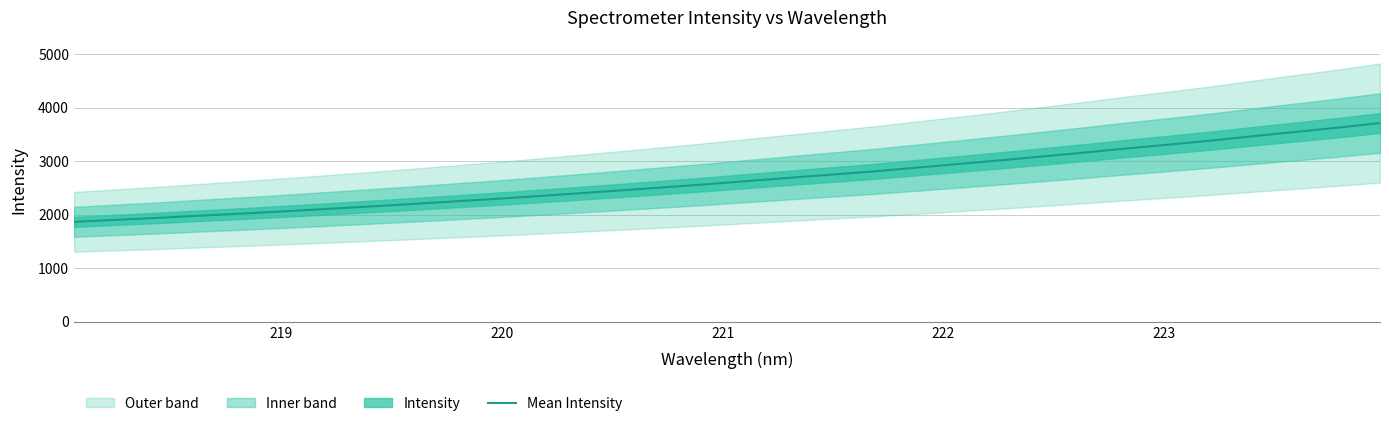

What is the maximum value for Mean Intensity?

3714.3